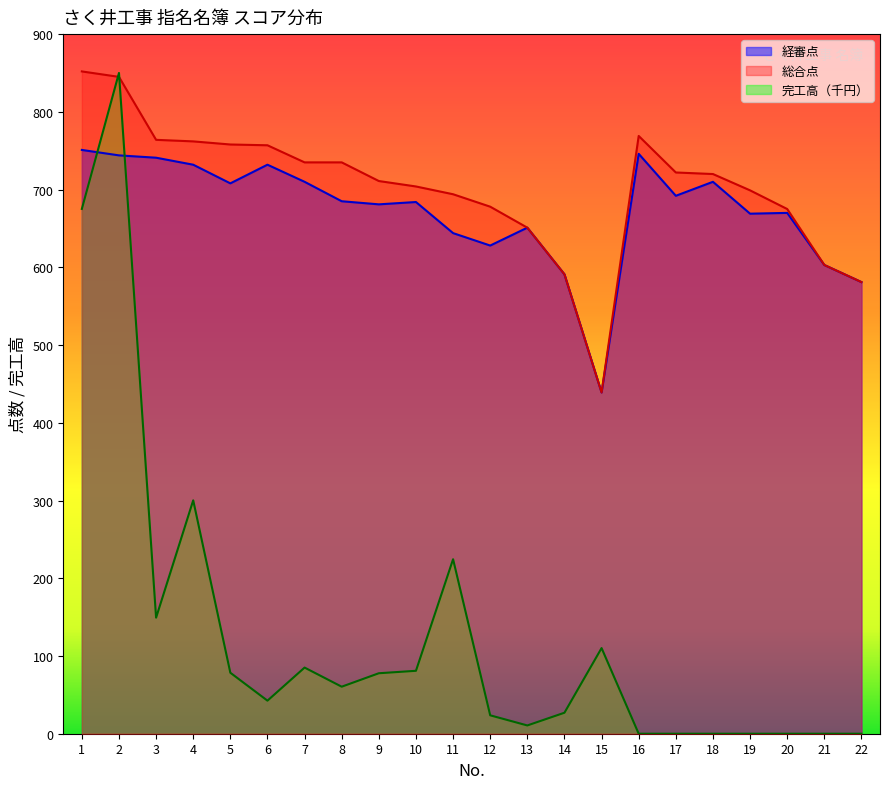

What are all the series names shown in the legend?

経審点, 総合点, 完工高（千円）